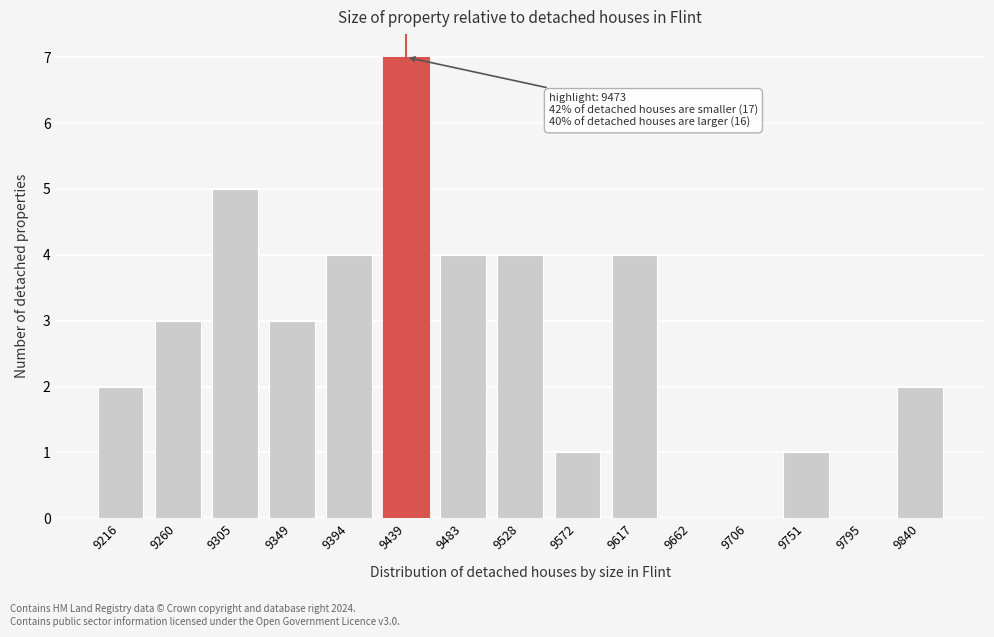

Reading left to right, what are all the values shown in this chart?

9216=2	9260=3	9305=5	9349=3	9394=4	9439=7	9483=4	9528=4	9572=1	9617=4	9662=0	9706=0	9751=1	9795=0	9840=2